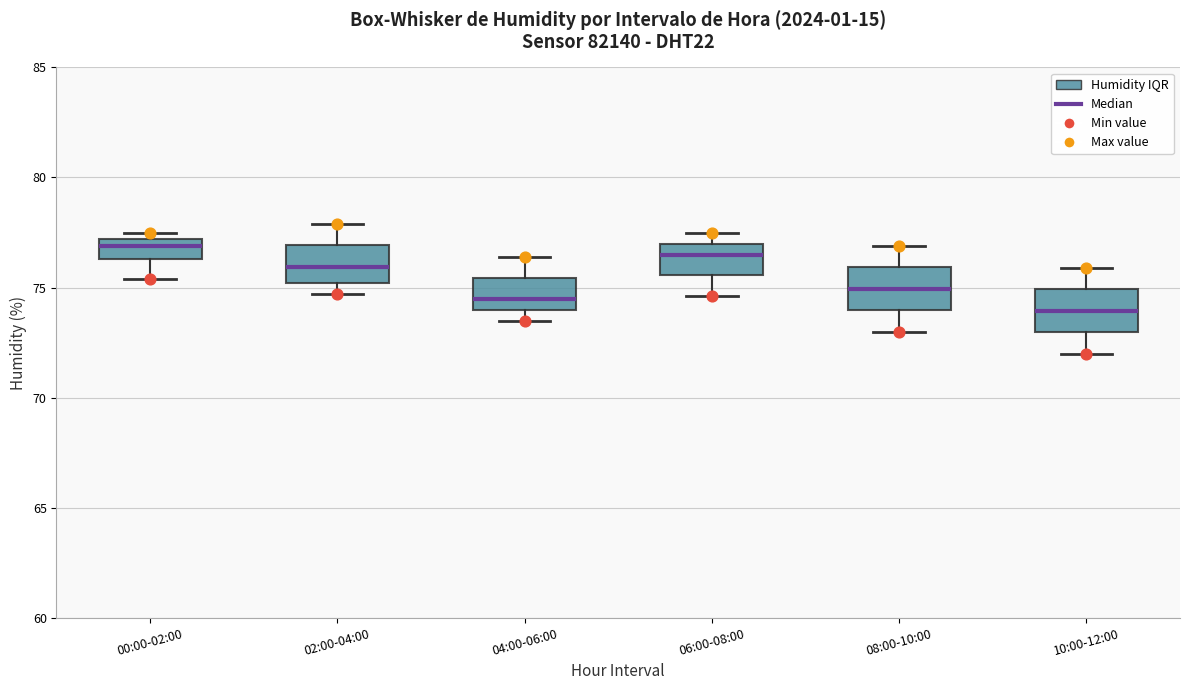

Reading left to right, transcribe this box plot: for each box, give where its median line is, the range the box spans, and where its two whiskers end, as read against the y-axis. The values are not printed on the chart, so give them approximately, as read against the axis.

00:00-02:00: median 77.0 (just below the box's upper edge), box 76.5 to 77.0, whiskers 75.5 to 77.5
02:00-04:00: median 76.0, box 75.0 to 77.0, whiskers 74.5 to 78.0
04:00-06:00: median 74.5, box 74.0 to 75.5, whiskers 73.5 to 76.5
06:00-08:00: median 76.5, box 75.5 to 77.0, whiskers 74.5 to 77.5
08:00-10:00: median 75.0, box 74.0 to 76.0, whiskers 73.0 to 77.0
10:00-12:00: median 74.0, box 73.0 to 75.0, whiskers 72.0 to 76.0